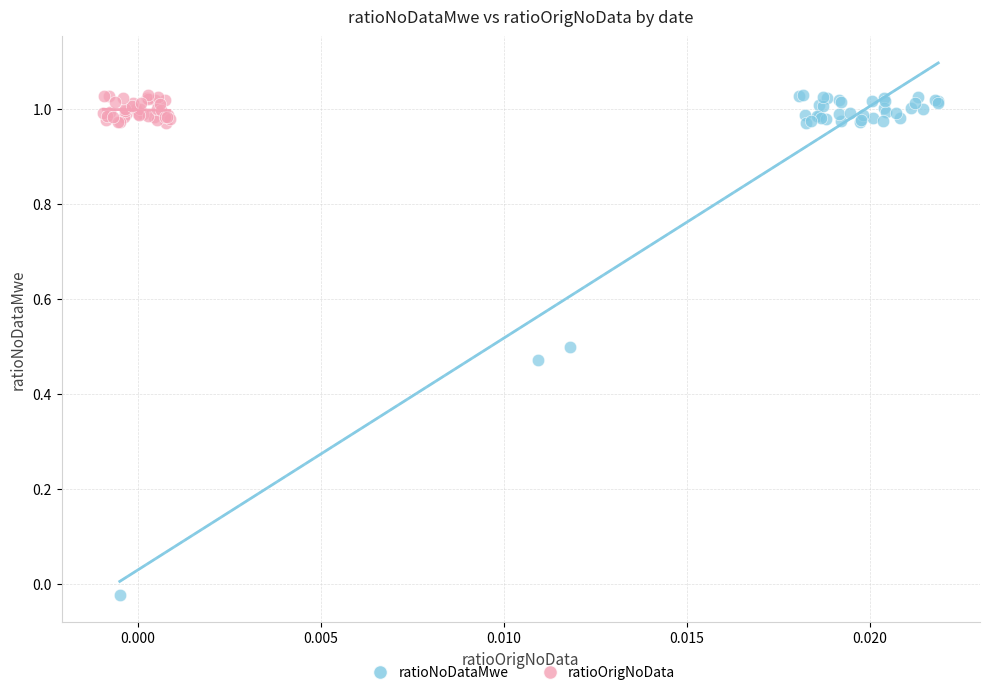

Which series has the largest Y range (max minus min)?

ratioNoDataMwe